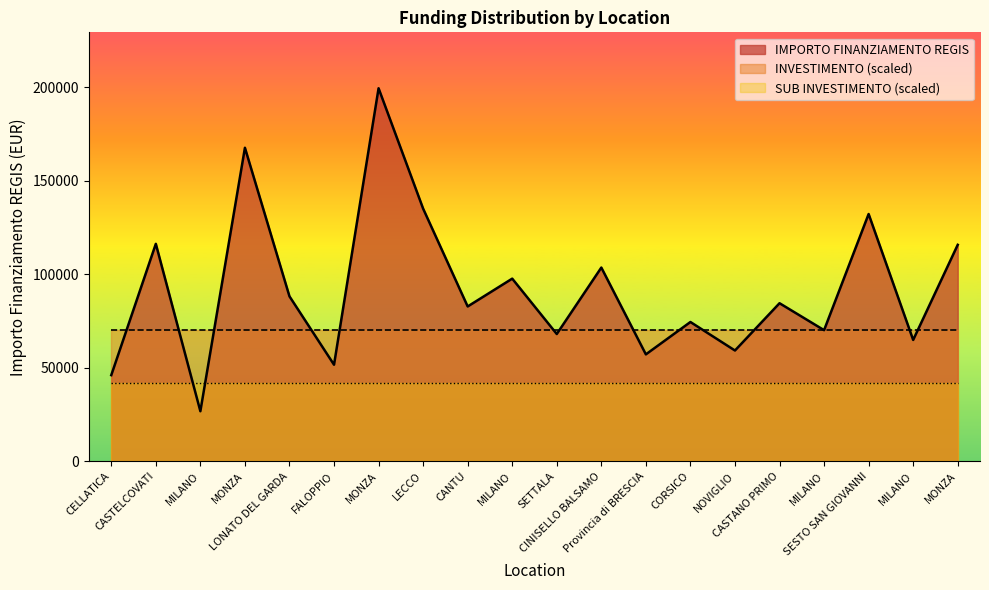

What are all the series names shown in the legend?

IMPORTO FINANZIAMENTO REGIS, INVESTIMENTO (scaled), SUB INVESTIMENTO (scaled)